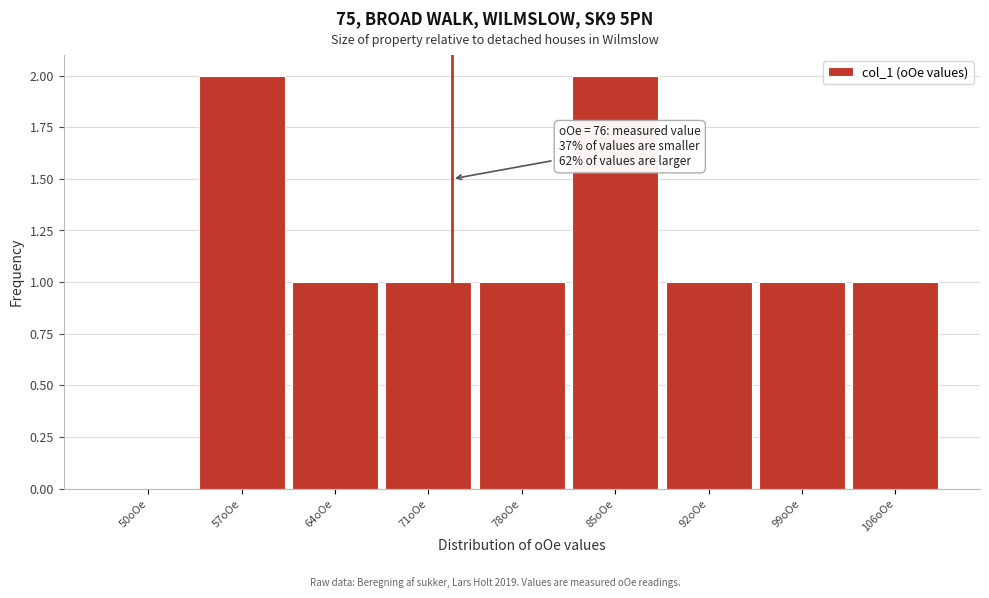

Reading right to left, what are all the values shown in this chart?

106oOe=1	99oOe=1	92oOe=1	85oOe=2	78oOe=1	71oOe=1	64oOe=1	57oOe=2	50oOe=0